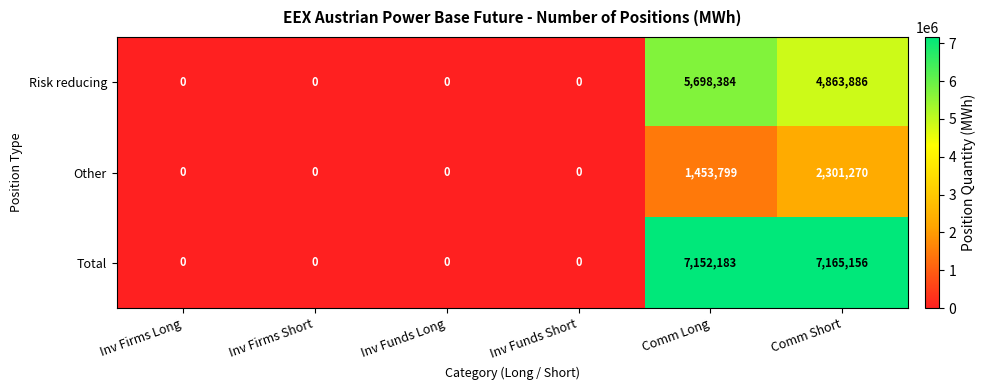

True or false: Total has a value of 7165156 at Comm Short.

True